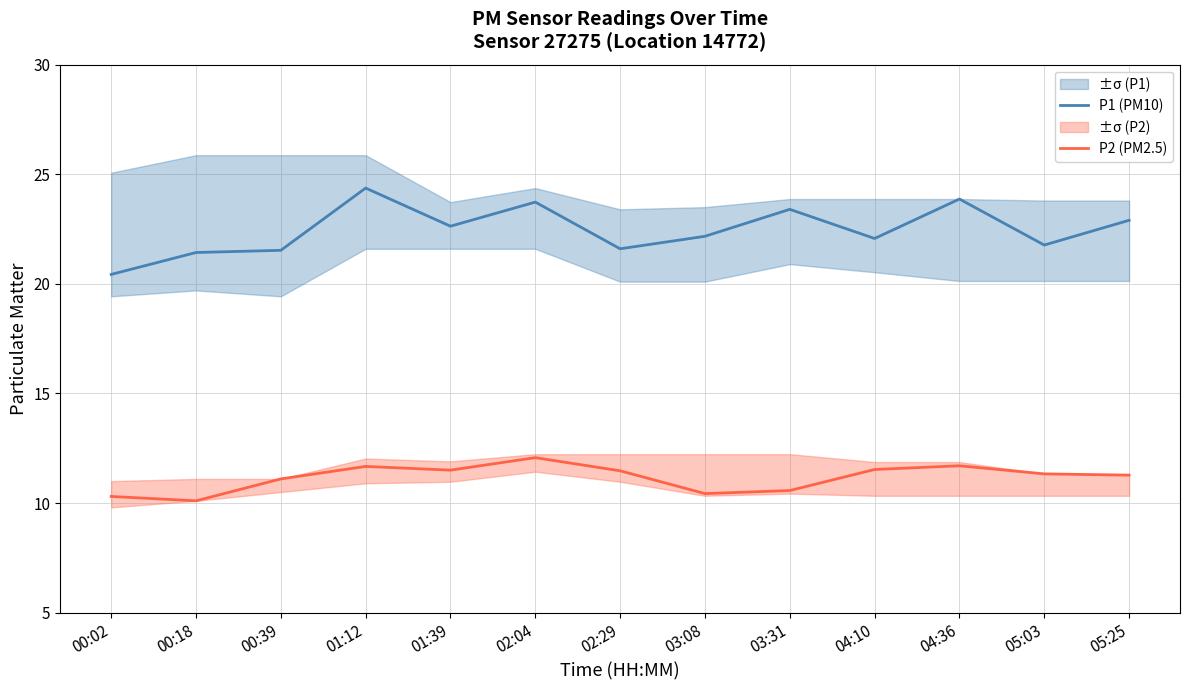

Which series changed the most between 00:02 and 04:36?

P1 (PM10)